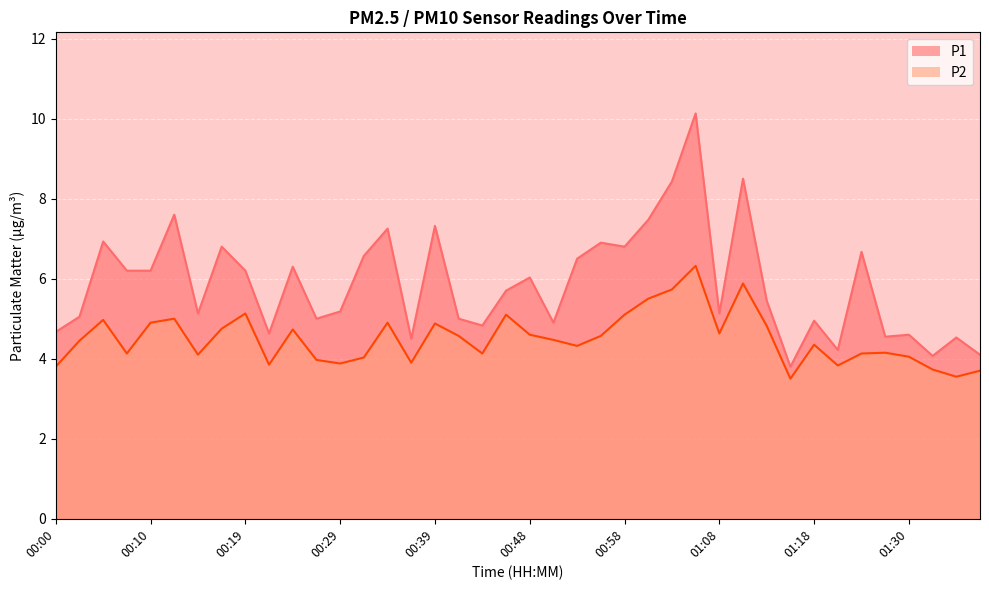

At which label does P1 reach its minimum?

01:16